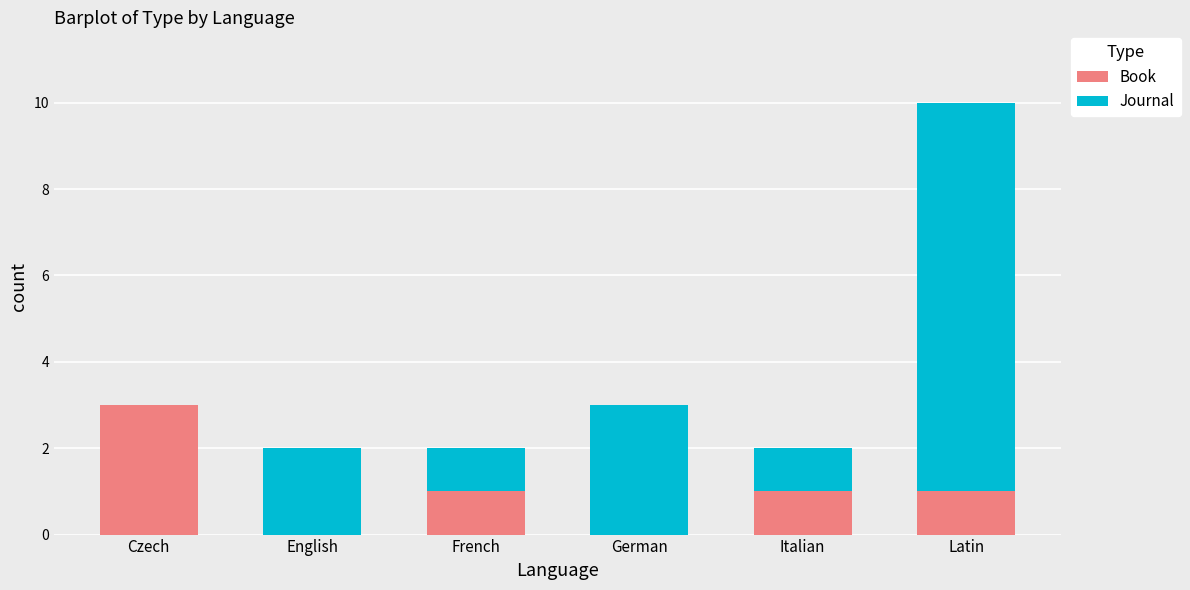

Reading left to right, list the values for the Book series.

Czech=3	English=0	French=1	German=0	Italian=1	Latin=1